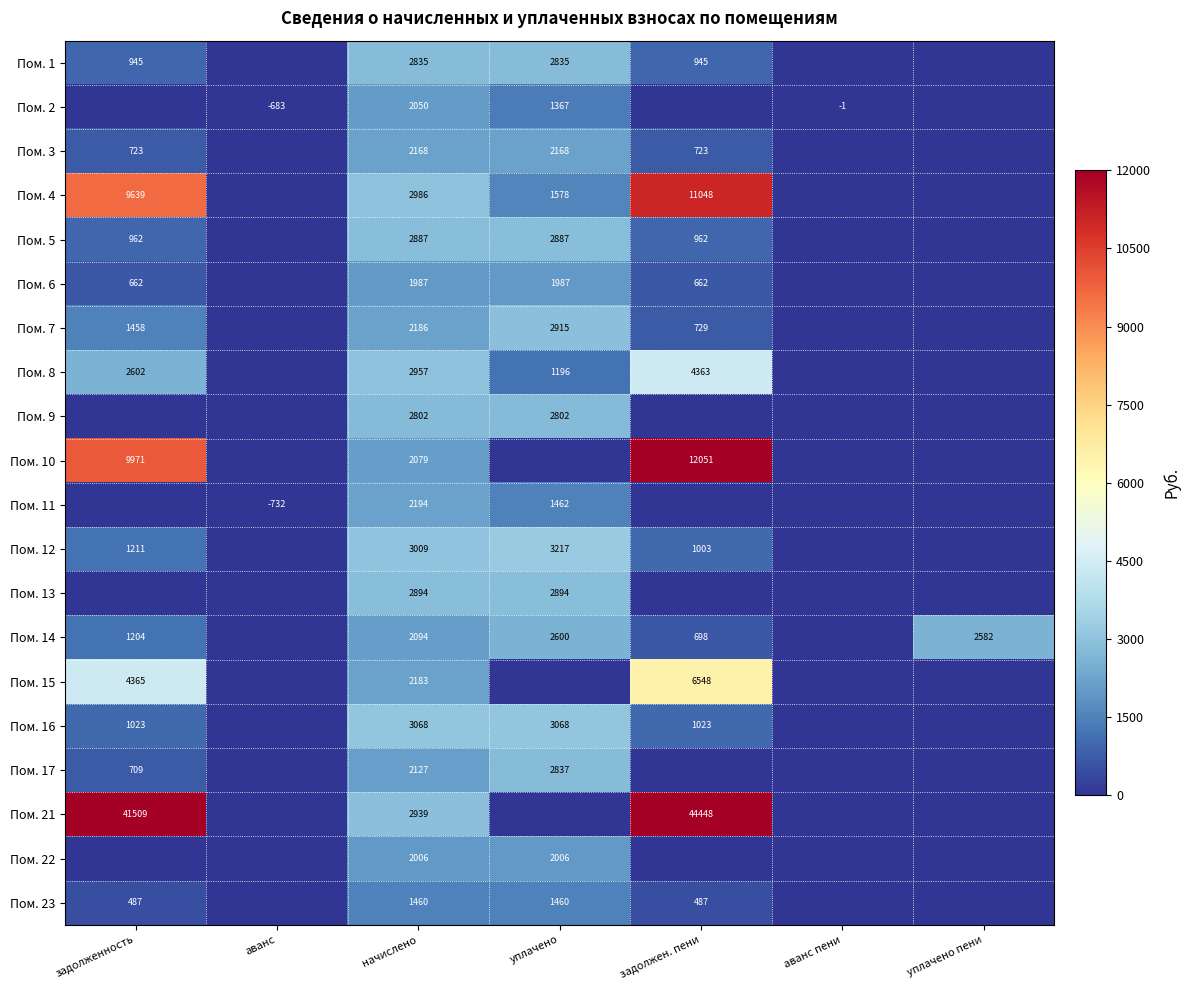

Which label corresponds to the smallest value in the chart?

аванс